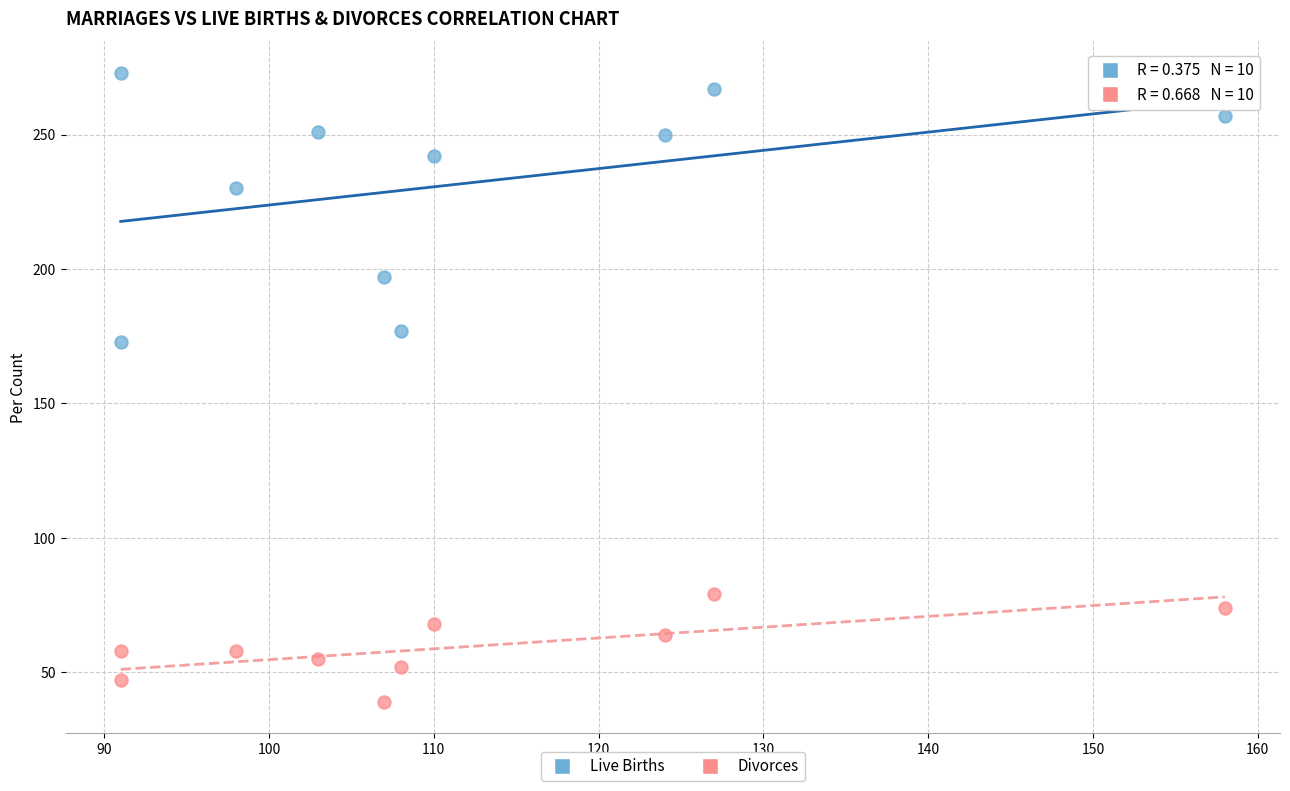

What is the X range (max minus min) for the scatter plot?

67